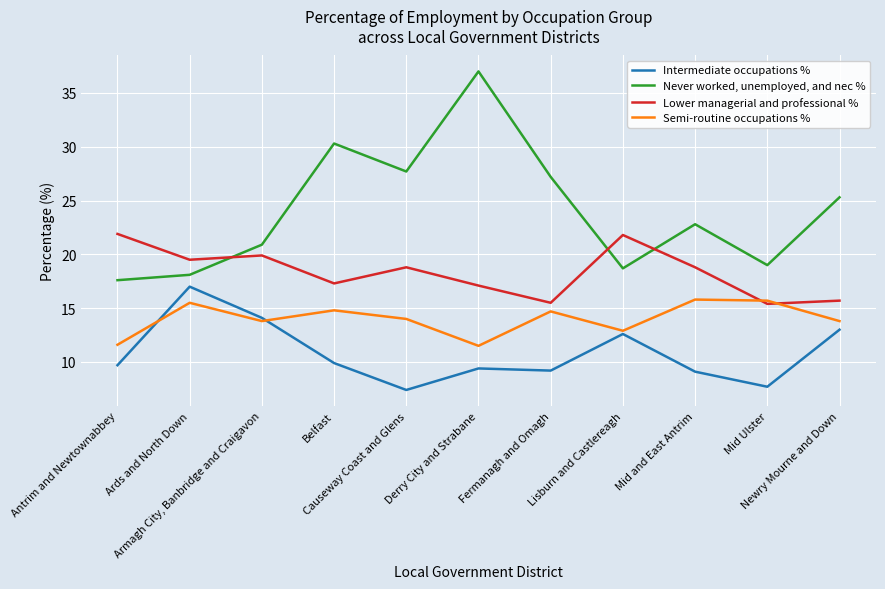

The value of Never worked, unemployed, and nec % at Newry Mourne and Down is 43.0. True or false?

False